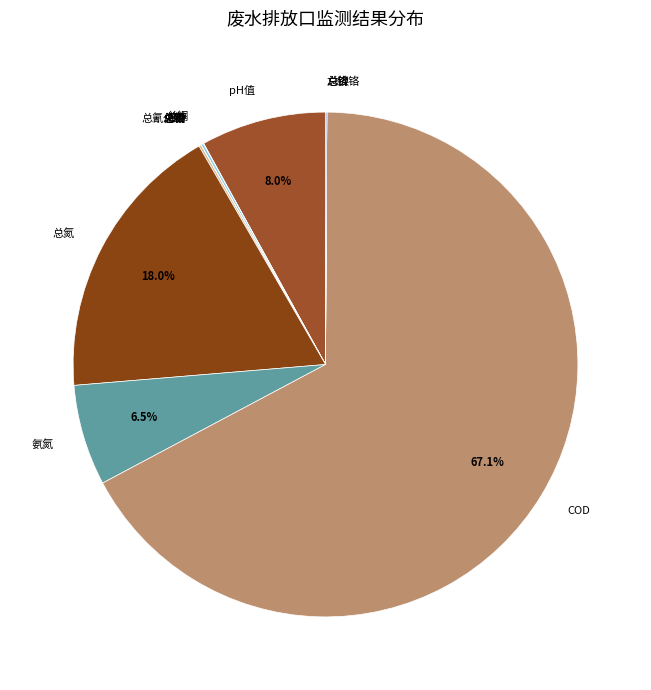

Does COD represent more than half of the total?

Yes